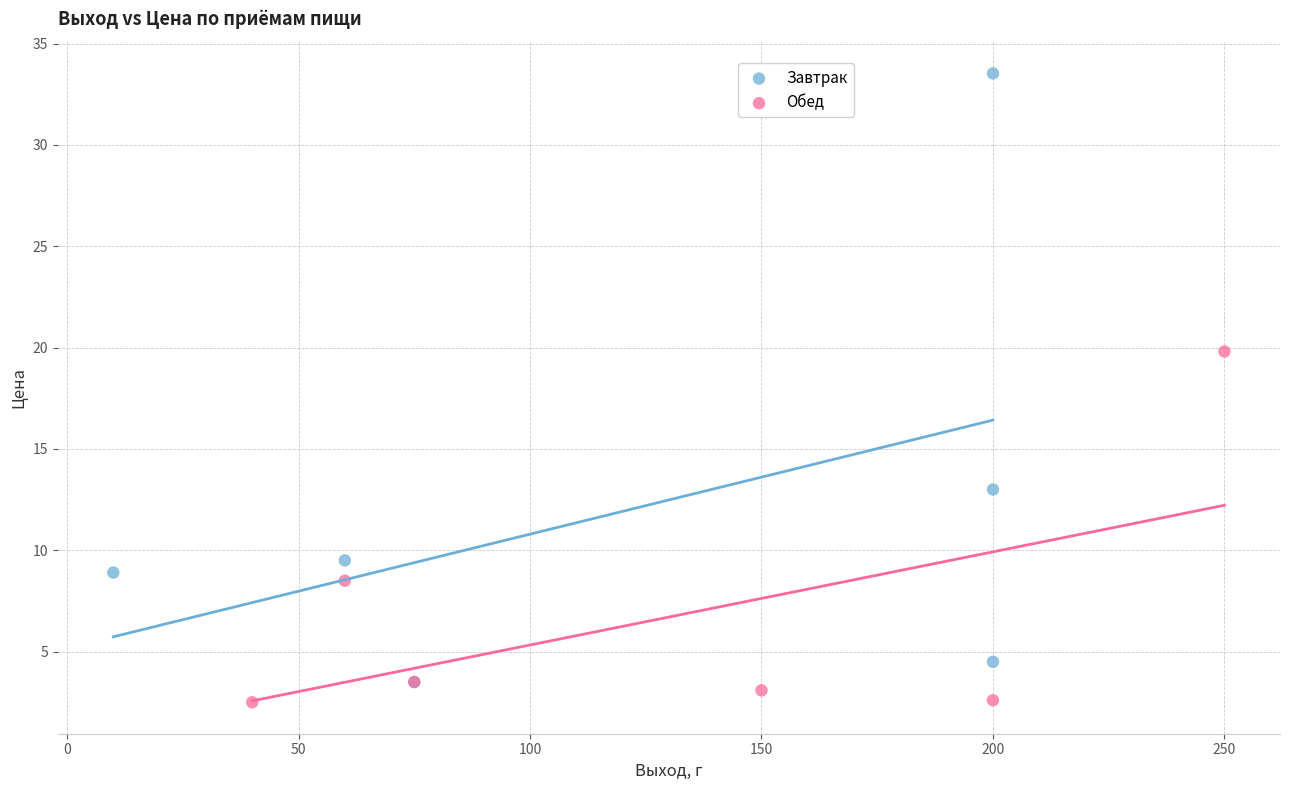

Which series contains the highest Y value?

Завтрак